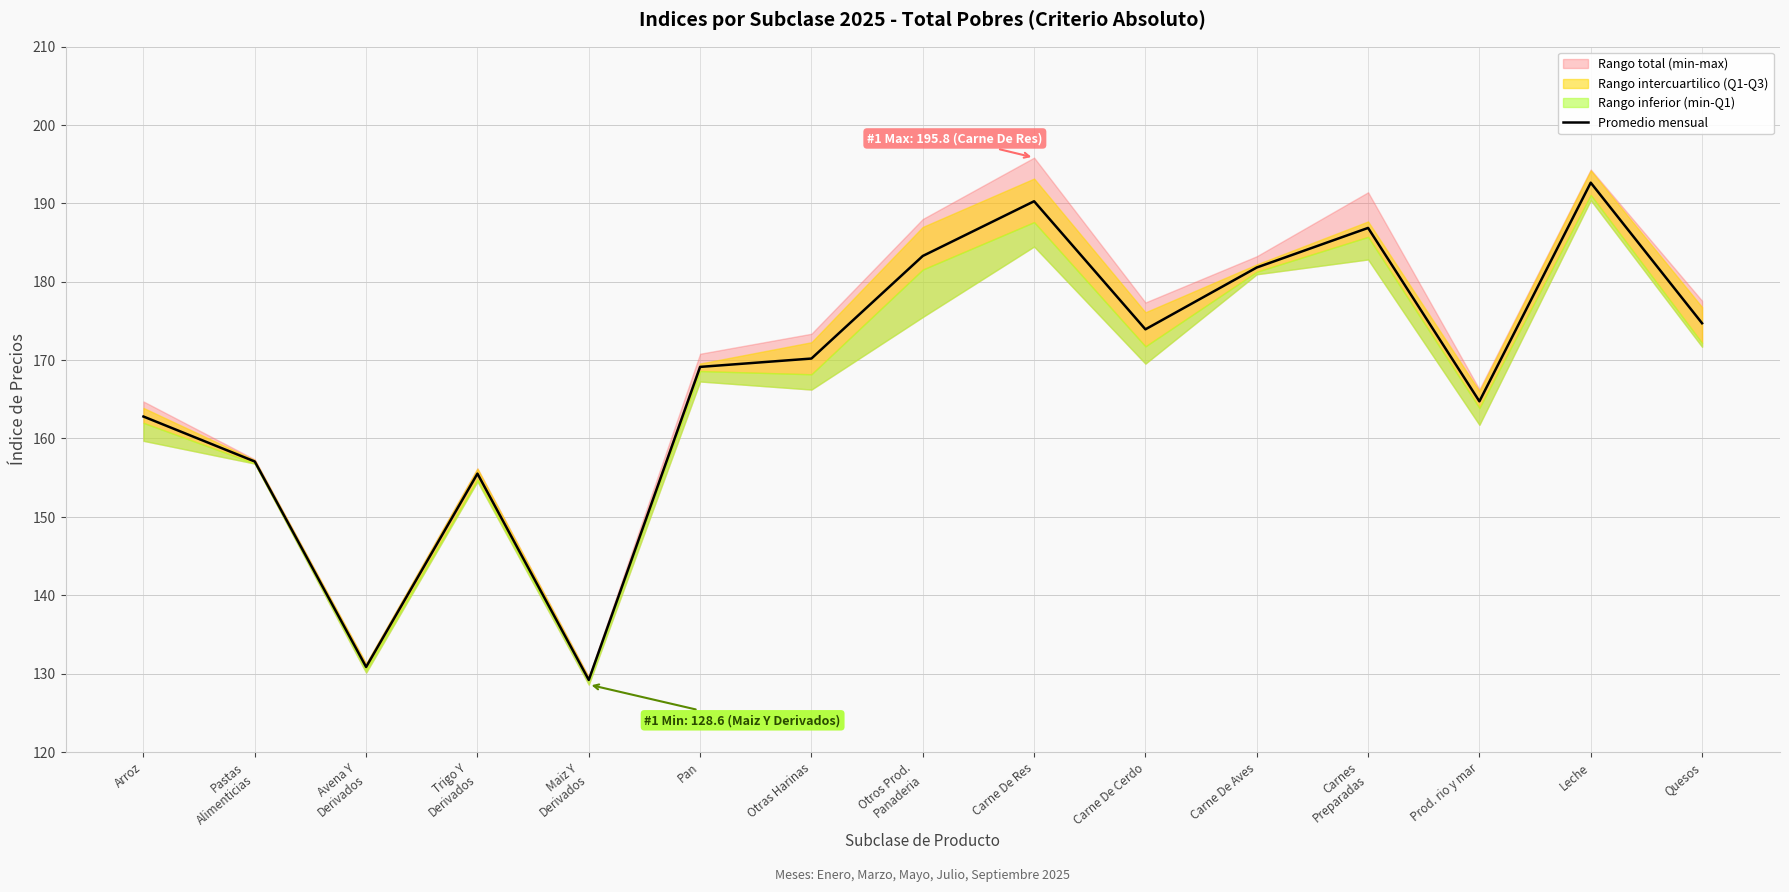

What is the change in value from Arroz to Pan?

+6.3